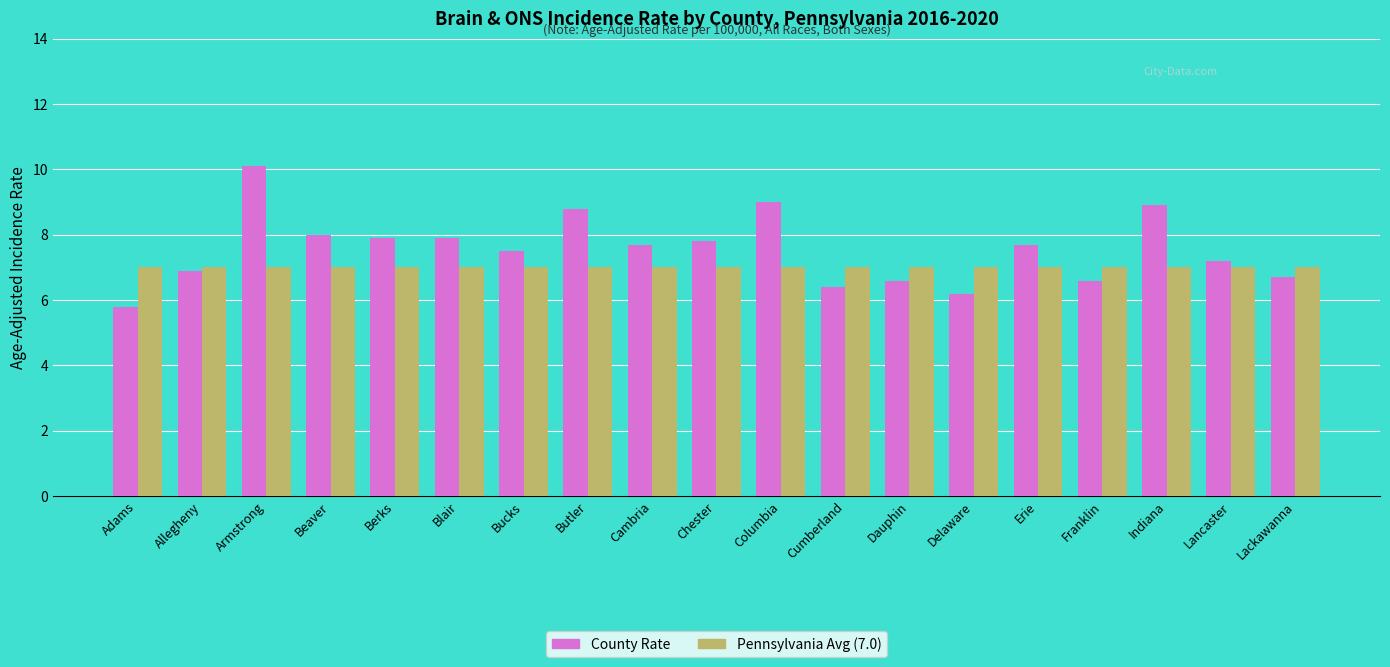

Does the chart contain any negative values?

No